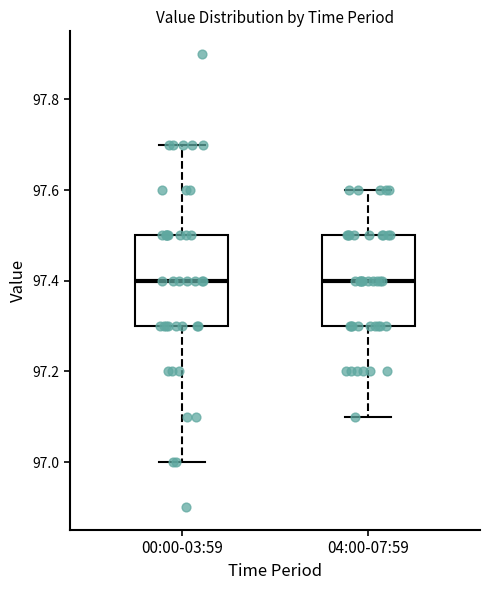

Where does the upper whisker of the box for 04:00-07:59 end on the y-axis? The values are not printed on the chart, so give them approximately, as read against the axis.

97.6